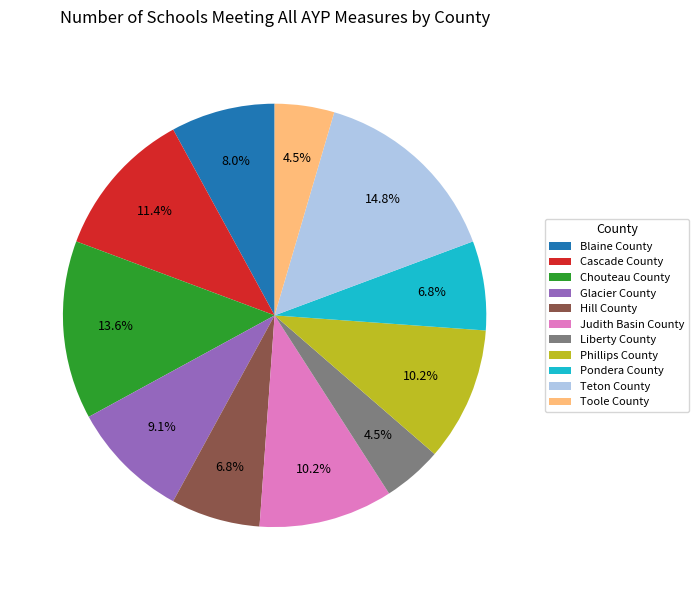

How many slices are in this pie chart?

11